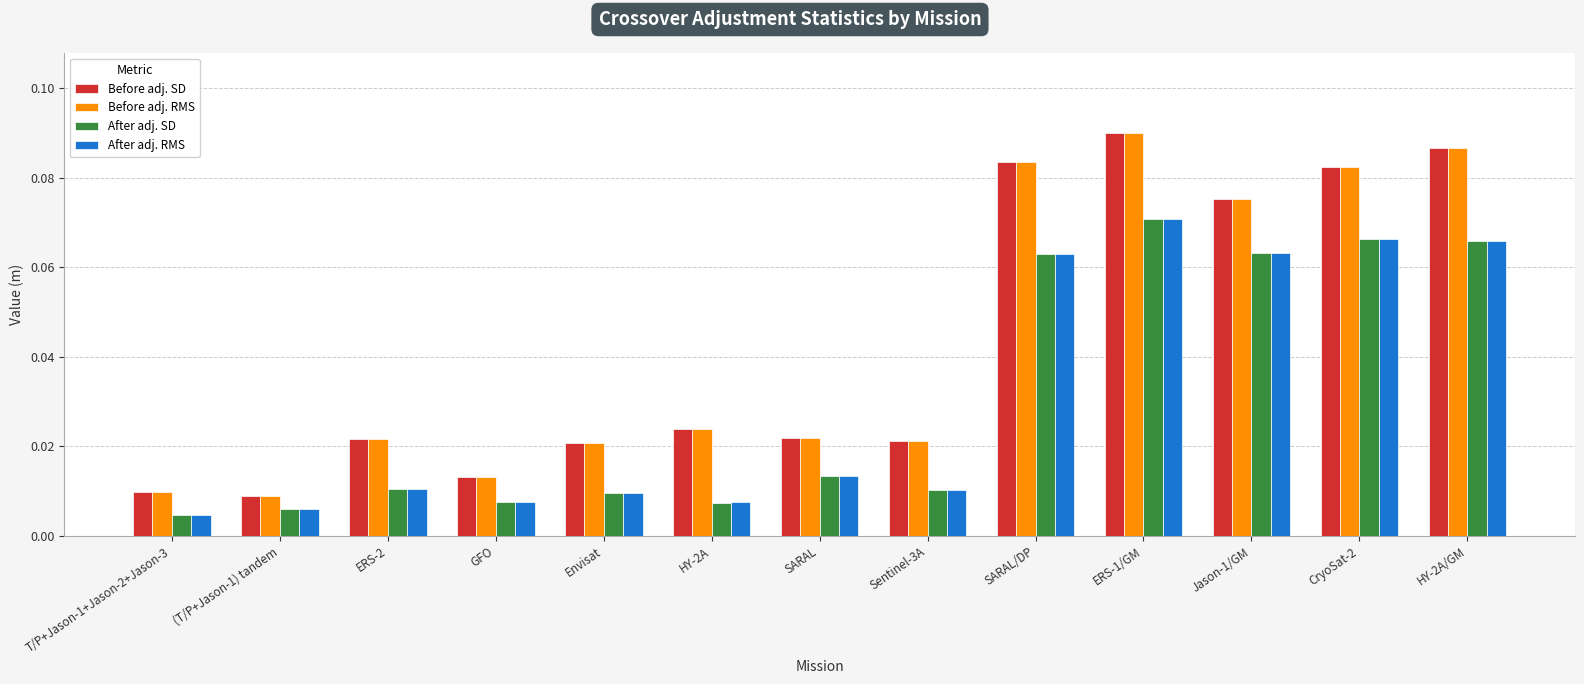

What are all the series names shown in the legend?

Before adj. SD, Before adj. RMS, After adj. SD, After adj. RMS